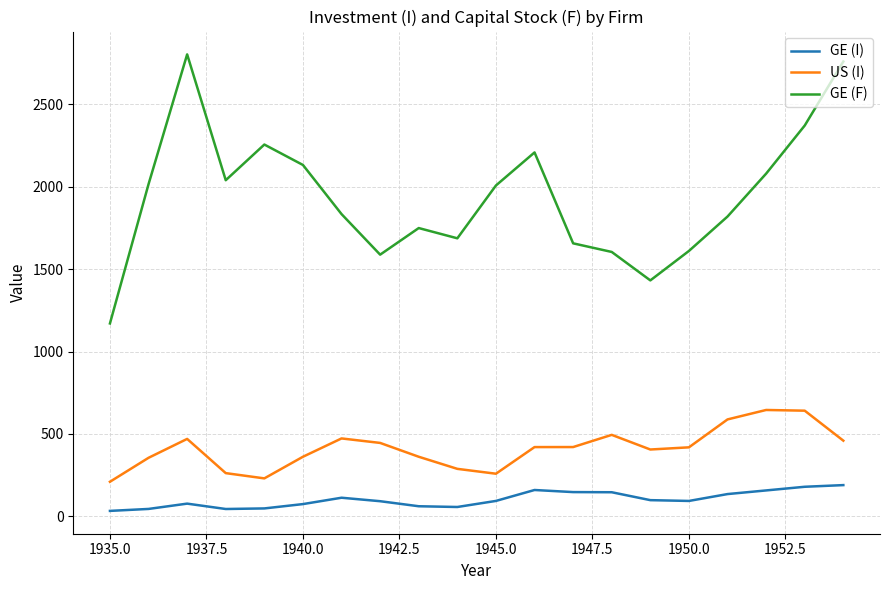

Which series has the largest total across all categories?

GE (F)